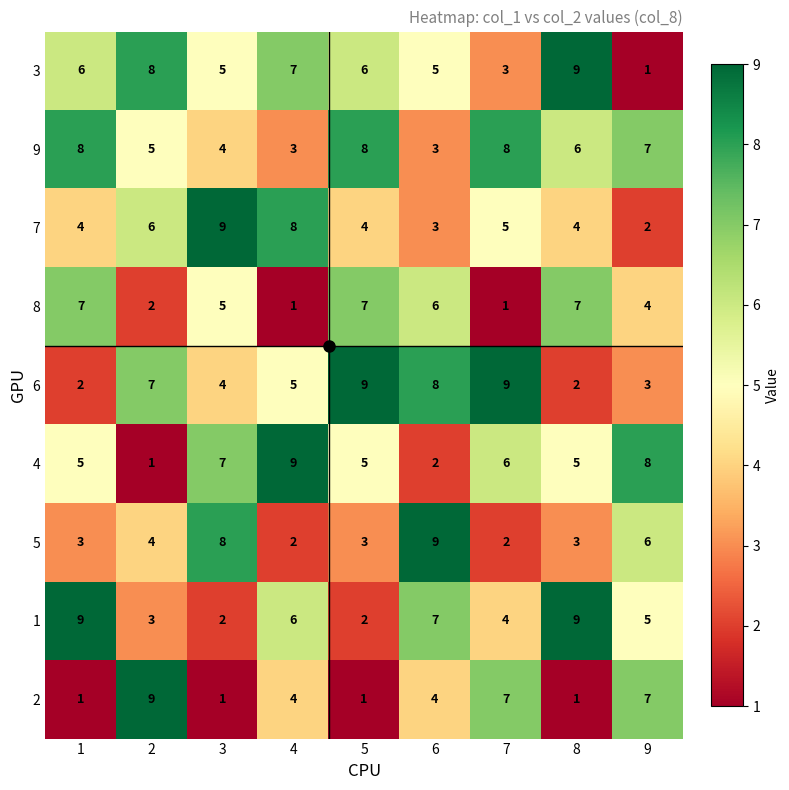

What is the difference between the highest and lowest values at 5?

8